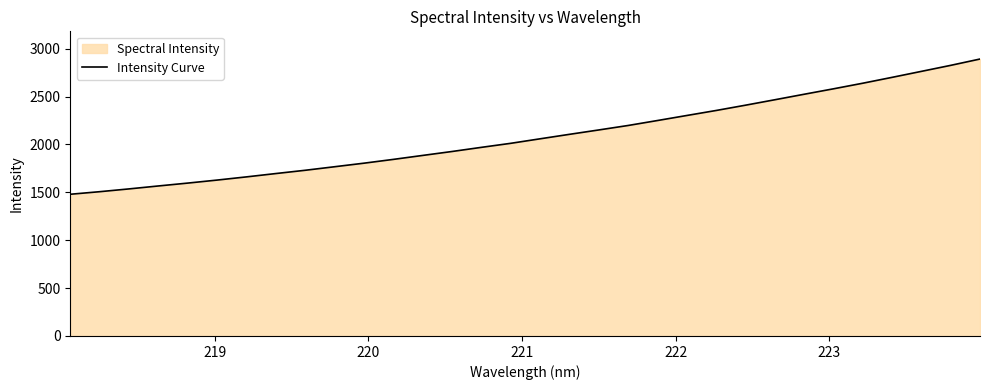

What is the difference between the second highest and minimum values?

1346.4